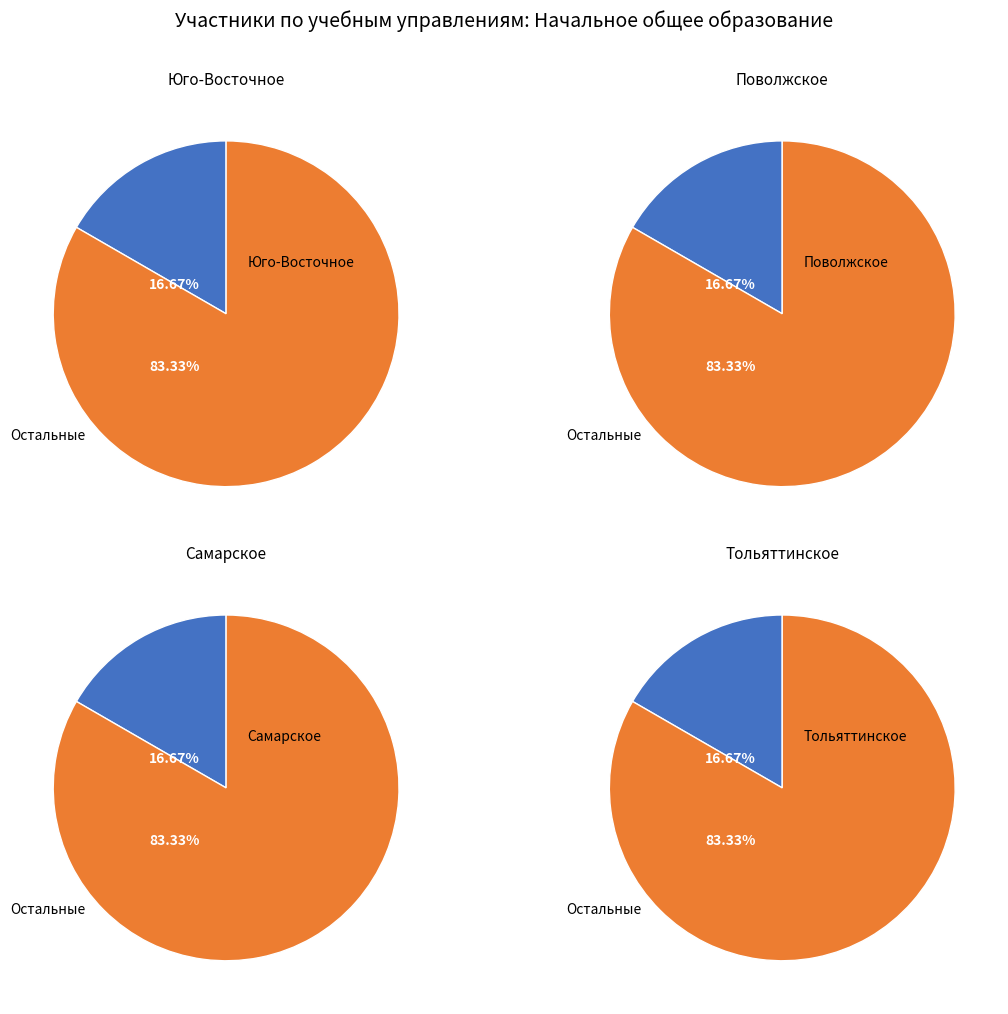

Is Юго-Восточное the majority of the pie?

No